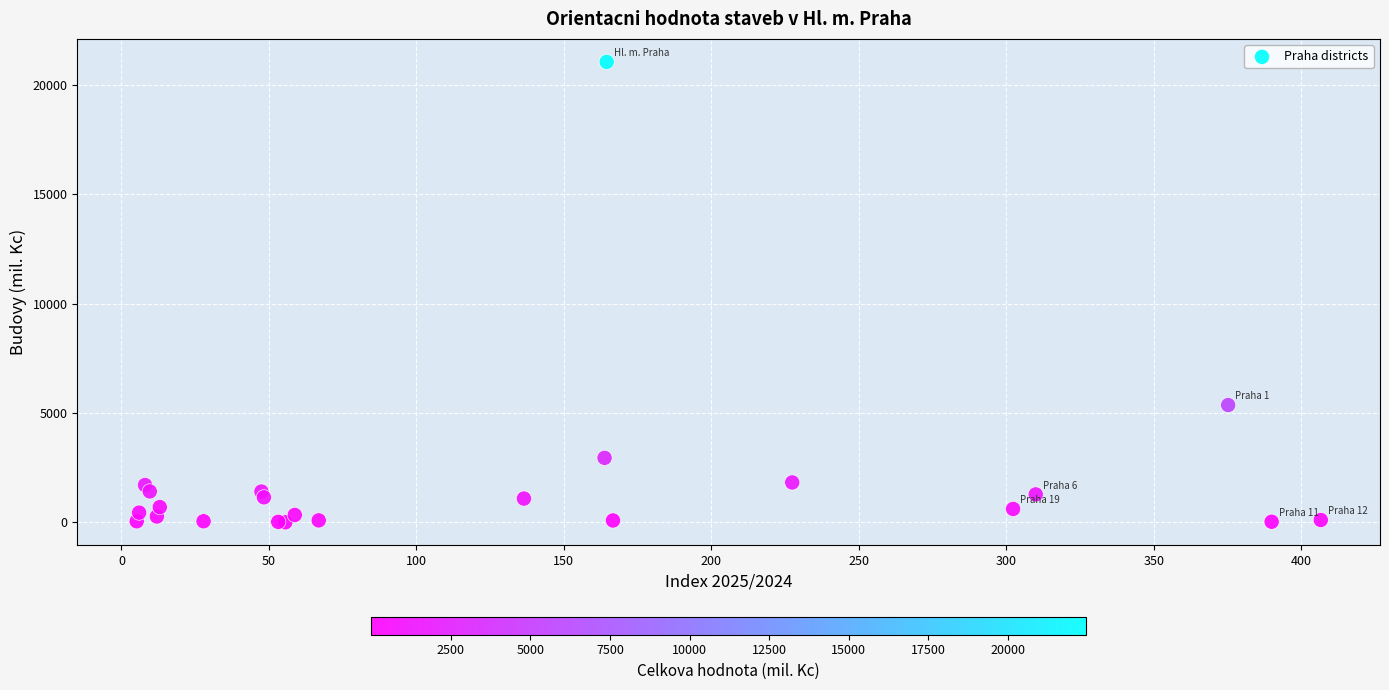

What Y value in the scatter plot is closest to 10534?

5369